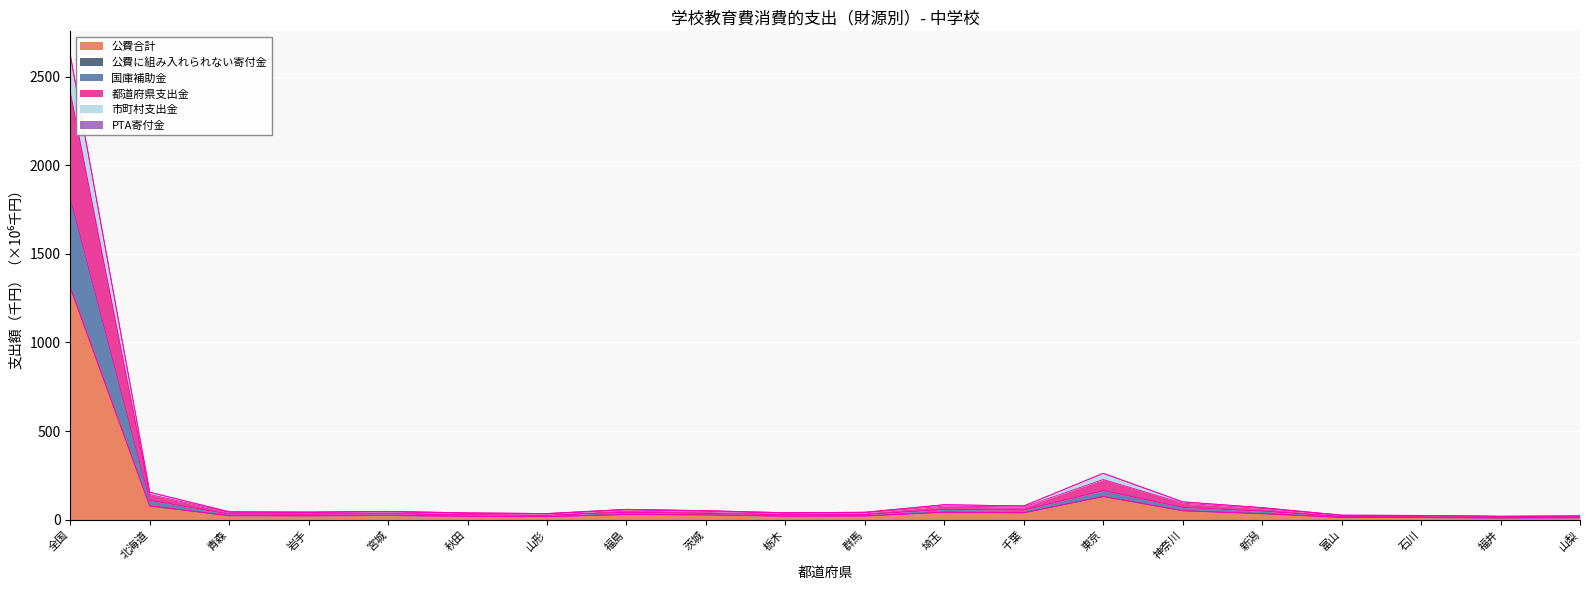

What is the total value across all series at 秋田?

38.6